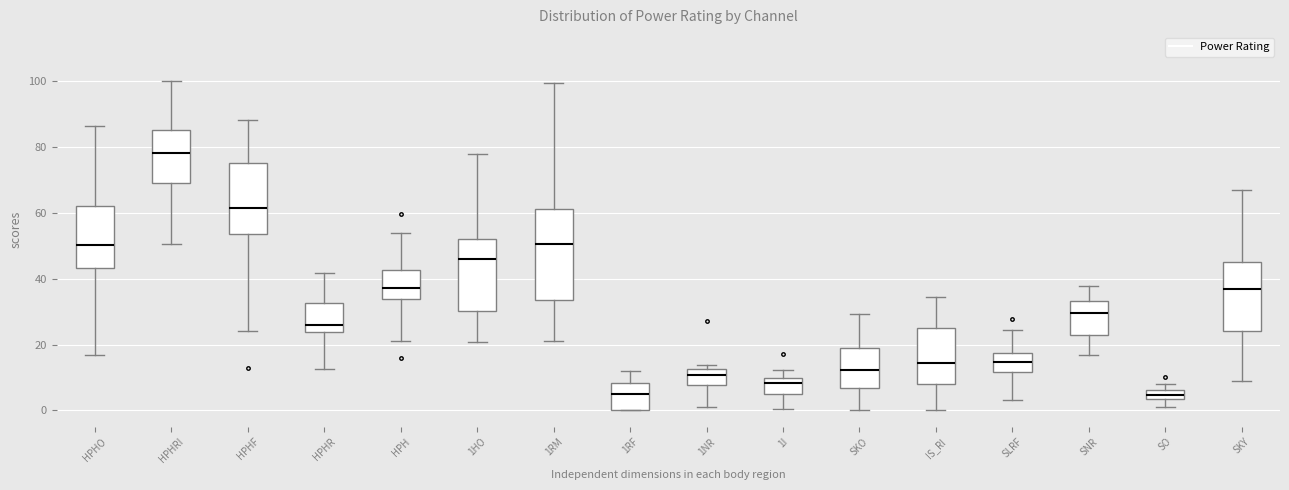

Which box is the tallest, from its lower edge to its upper edge?

1RM